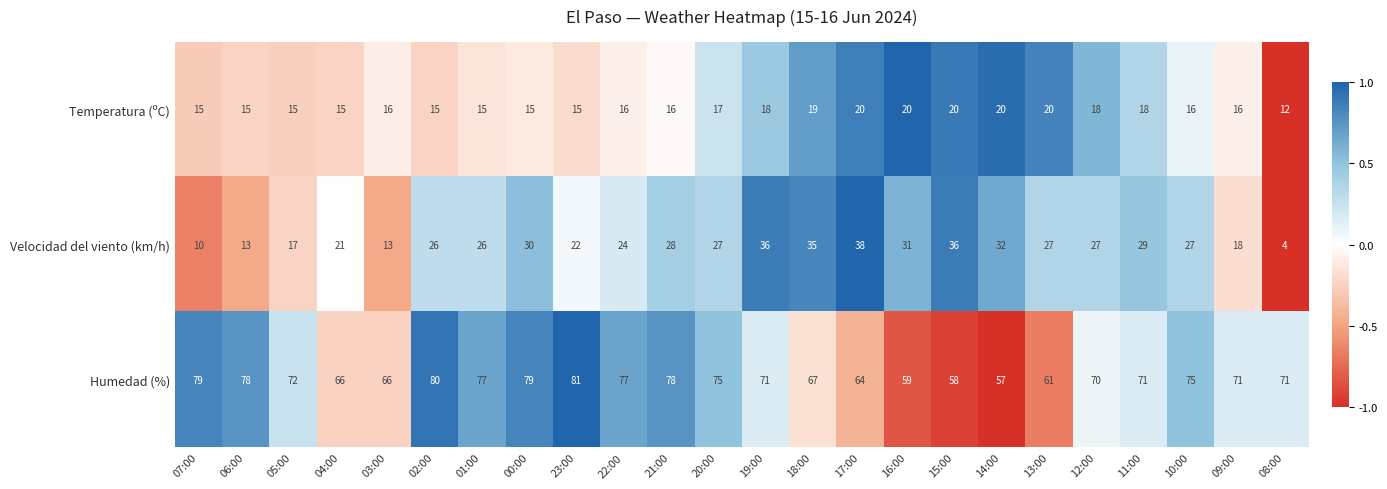

How many data points in Temperatura (ºC) are less than 16?

9